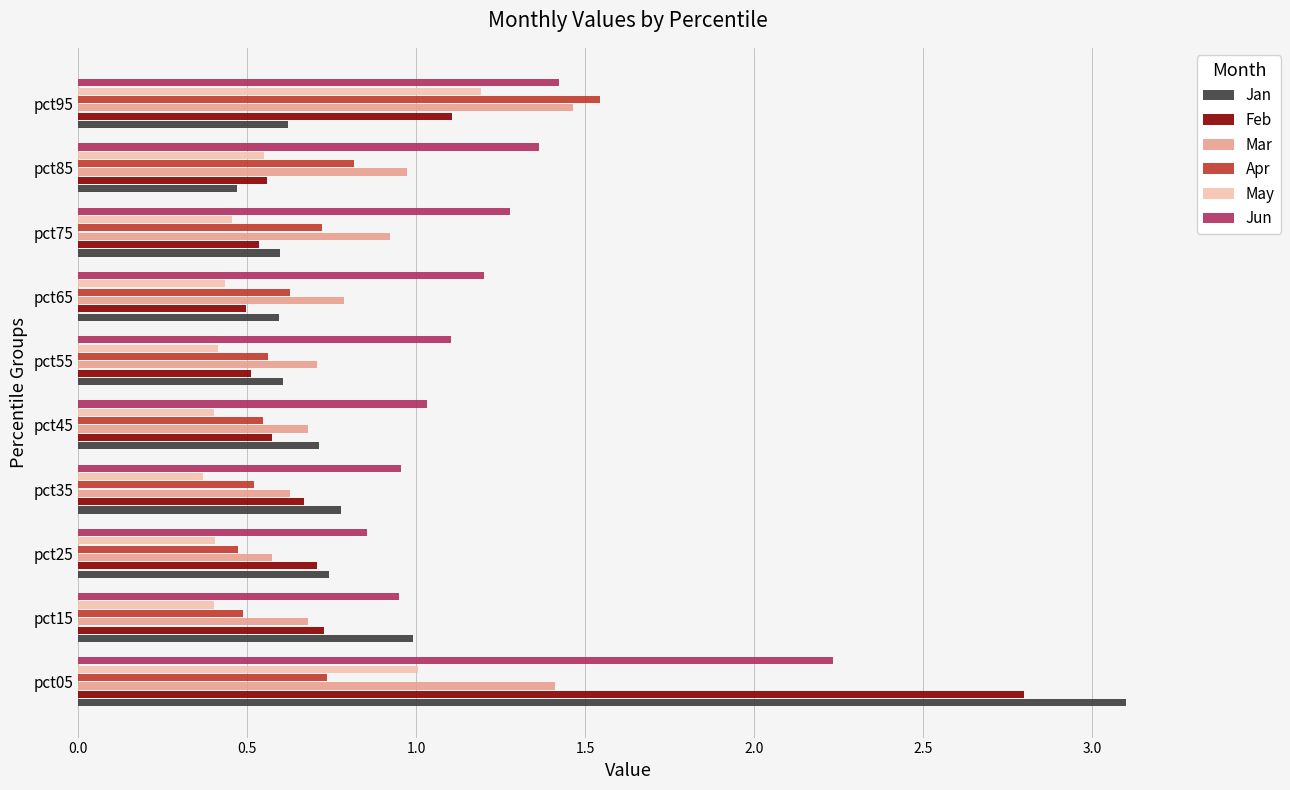

What is the difference between the Jun values at pct55 and pct85?

0.3